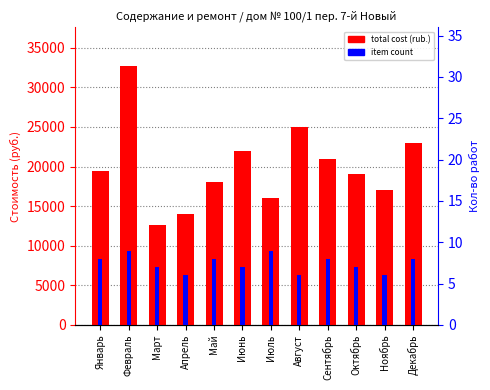

What is the sum of the total cost (rub.) values at Октябрь and Июнь?

41000.0